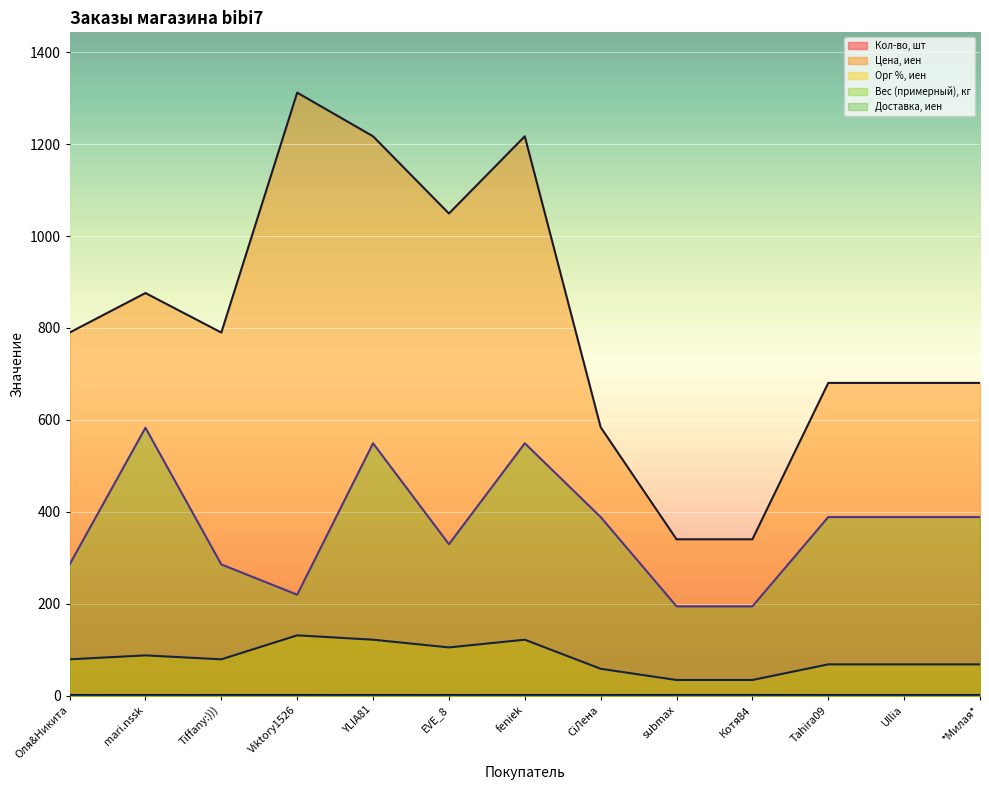

Does the chart display data point markers on the line(s)?

No